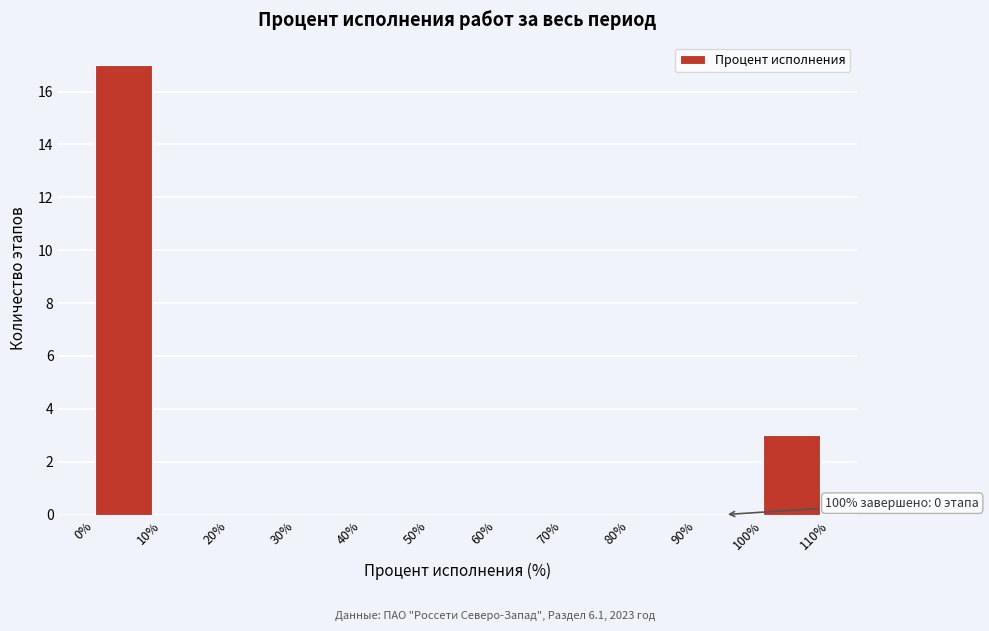

Which range on the x-axis has the tallest bar?

0% to 10%